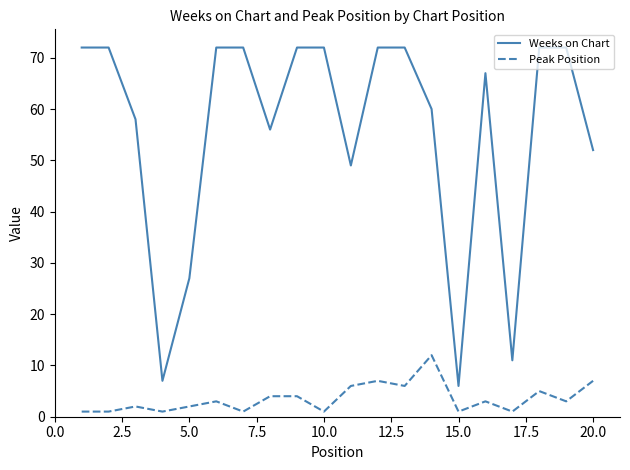

Rank the series by their average value, from highest to lowest.

Weeks on Chart, Peak Position